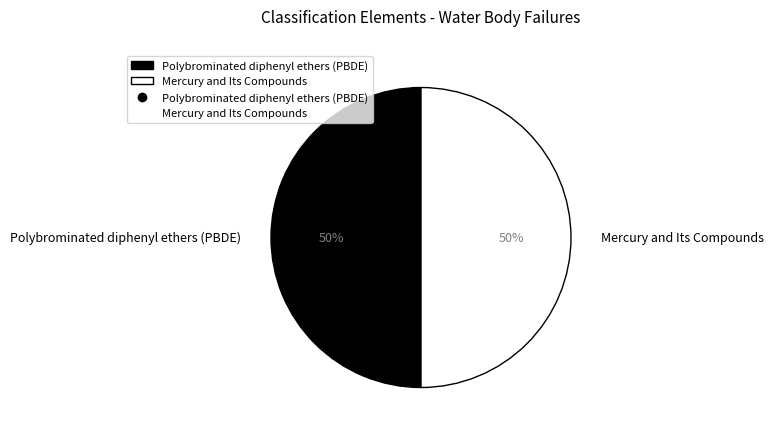

To the nearest percent, what is the combined percentage of Mercury and Its Compounds and Polybrominated diphenyl ethers (PBDE)?

100%